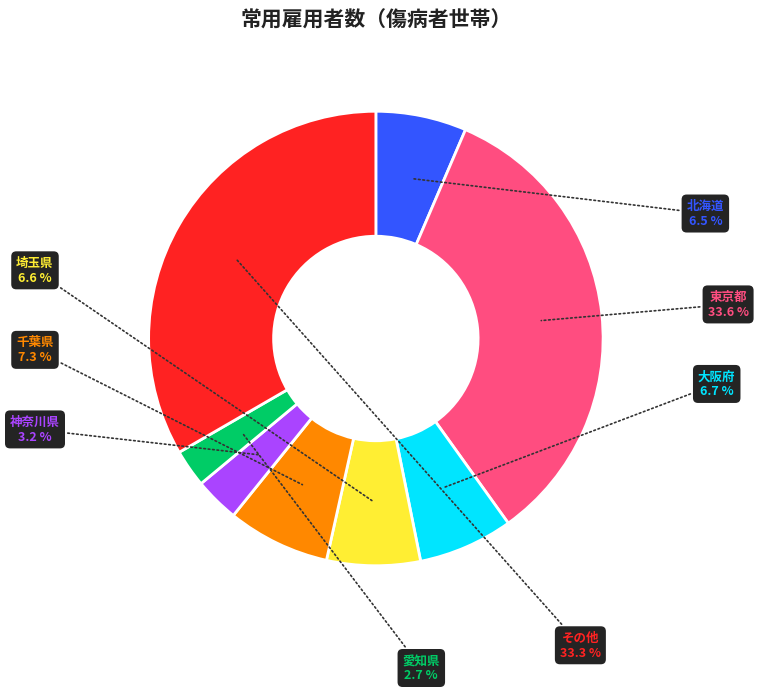

Is there a majority slice in this chart?

No